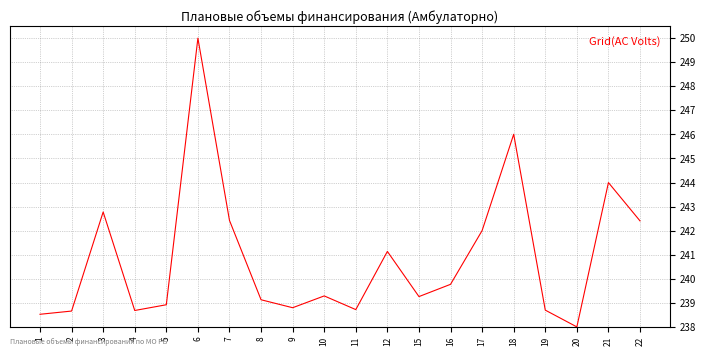

How many lines are shown in the chart?

1